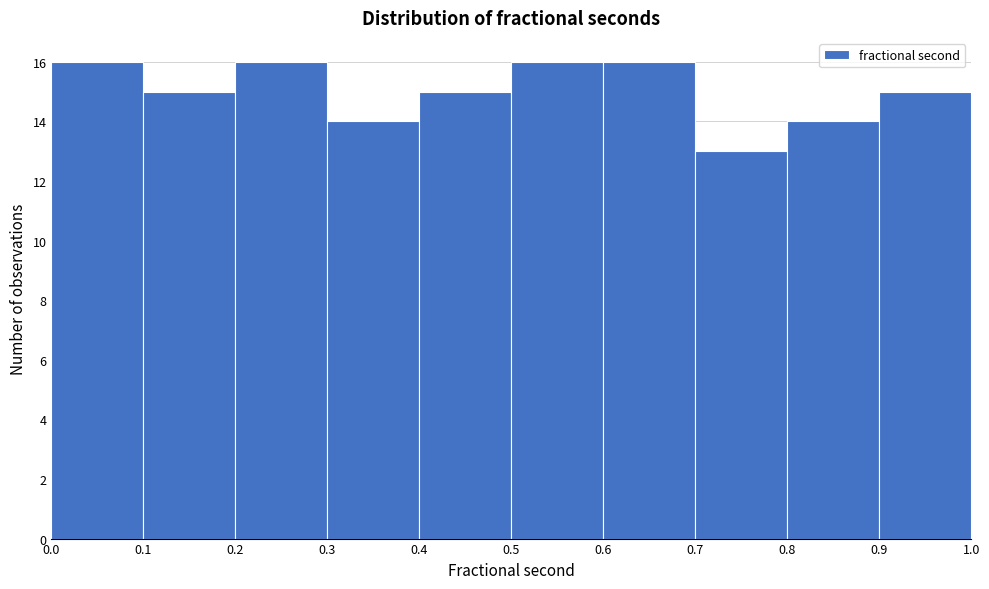

Reading left to right, transcribe this chart: for each bar, give the range it covers on the x-axis and its height. The values are not printed on the chart, so give them approximately, as read against the axis.

0.0 to 0.1: 16
0.1 to 0.2: 15
0.2 to 0.3: 16
0.3 to 0.4: 14
0.4 to 0.5: 15
0.5 to 0.6: 16
0.6 to 0.7: 16
0.7 to 0.8: 13
0.8 to 0.9: 14
0.9 to 1.0: 15